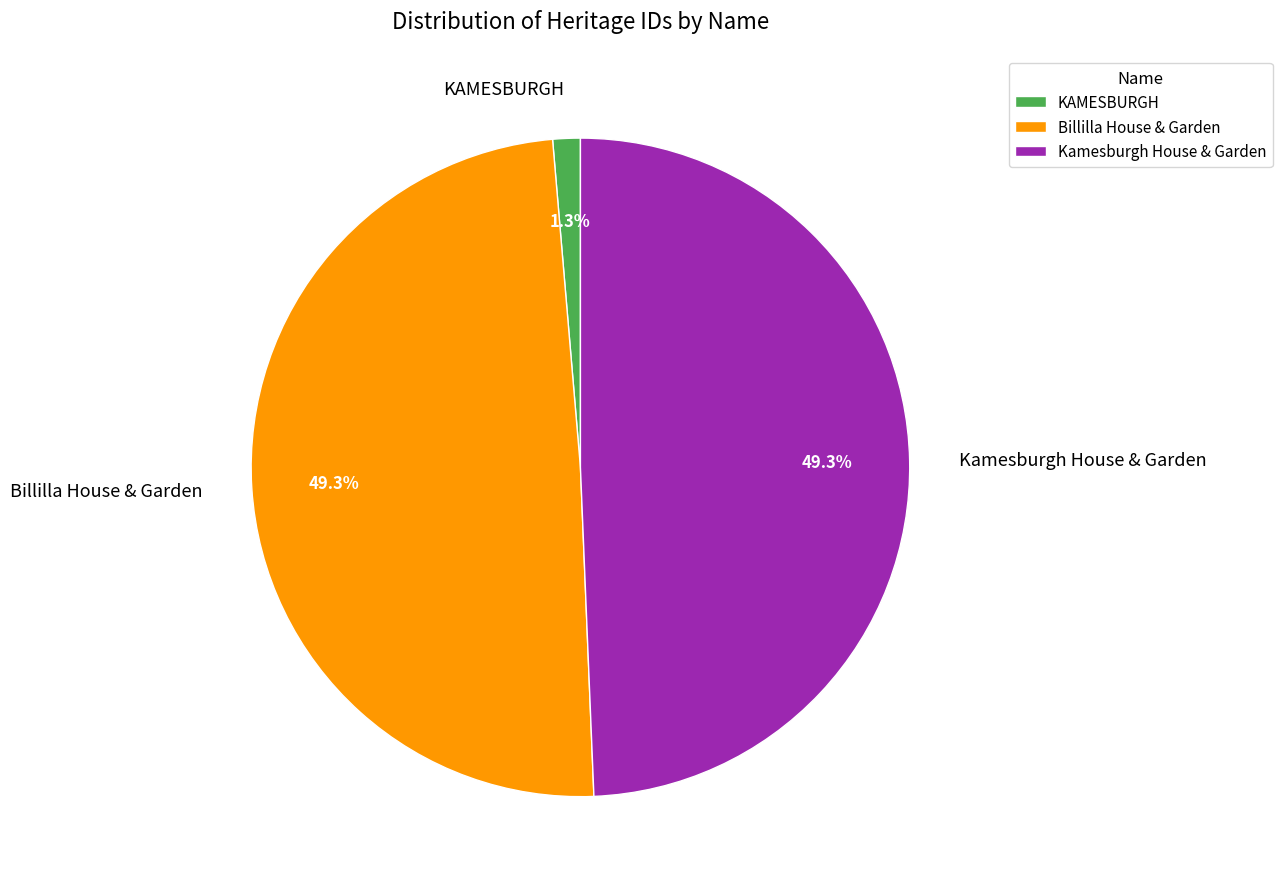

Is there a majority slice in this chart?

No